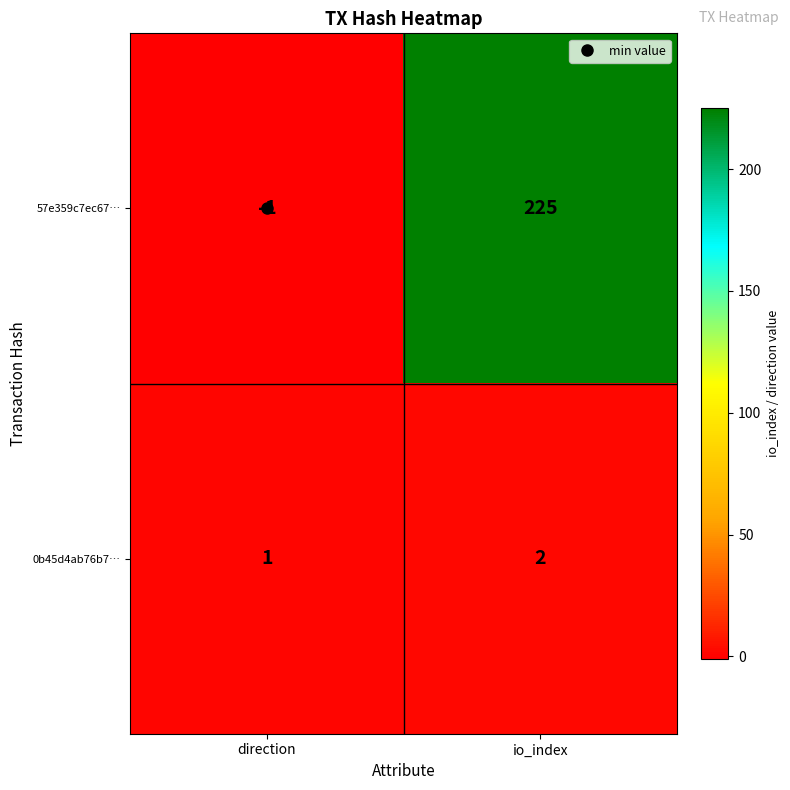

What is the sum of the 0b45d4ab76b7… values at io_index and direction?

3